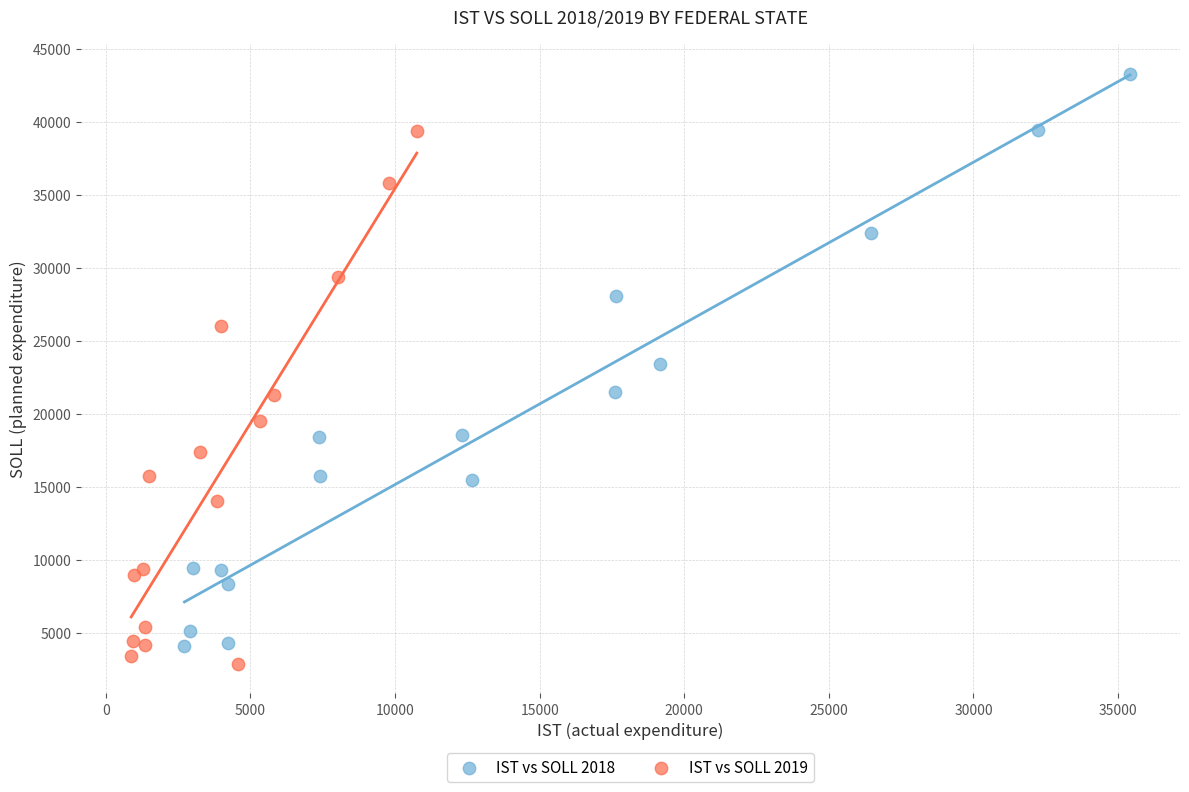

Which series has the widest spread of Y values?

IST vs SOLL 2018